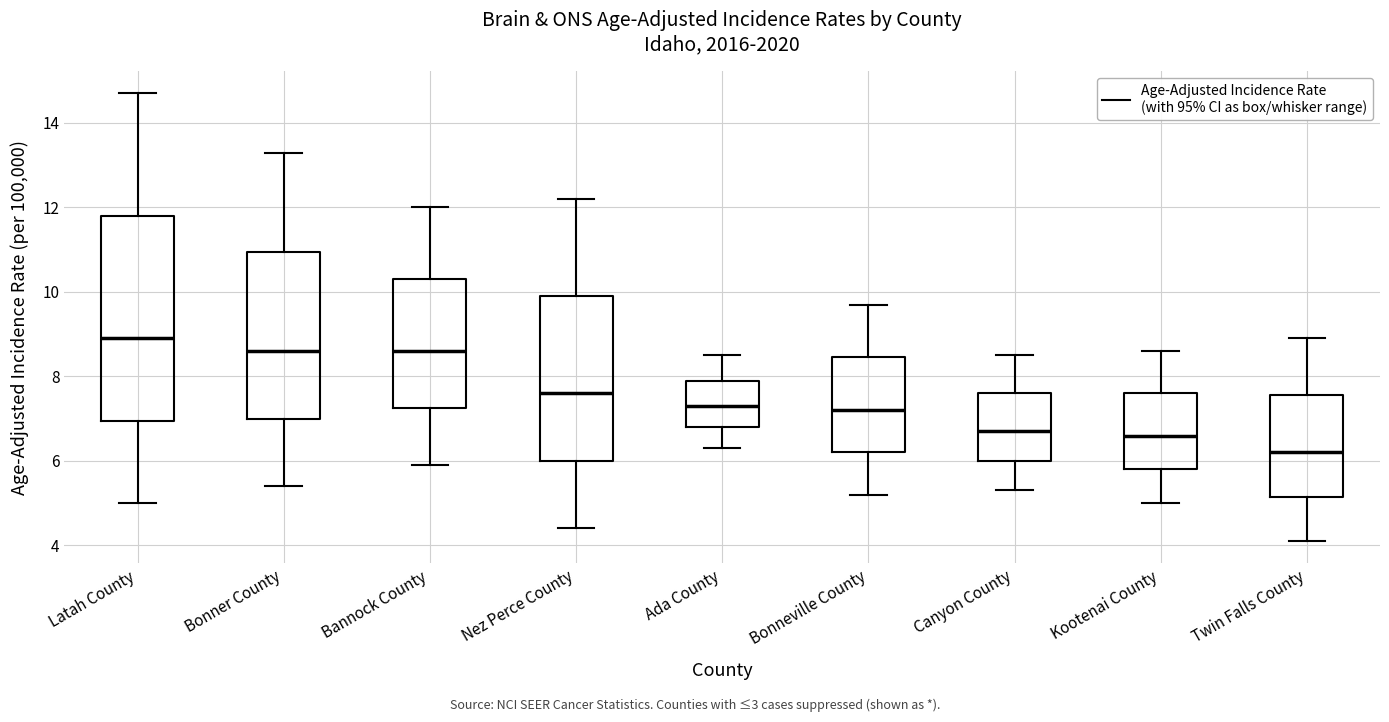

Reading left to right, read every box against the y-axis: the position of its median line, the range the box covers, and the ends of its whiskers. The values are not printed on the chart, so give them approximately, as read against the axis.

Latah County: median 9.0, box 7.0 to 11.8, whiskers 5.0 to 14.8
Bonner County: median 8.6, box 7.0 to 11.0, whiskers 5.4 to 13.4
Bannock County: median 8.6, box 7.2 to 10.4, whiskers 6.0 to 12.0
Nez Perce County: median 7.6, box 6.0 to 10.0, whiskers 4.4 to 12.2
Ada County: median 7.4, box 6.8 to 8.0, whiskers 6.4 to 8.6
Bonneville County: median 7.2, box 6.2 to 8.4, whiskers 5.2 to 9.8
Canyon County: median 6.8, box 6.0 to 7.6, whiskers 5.4 to 8.6
Kootenai County: median 6.6, box 5.8 to 7.6, whiskers 5.0 to 8.6
Twin Falls County: median 6.2, box 5.2 to 7.6, whiskers 4.2 to 9.0